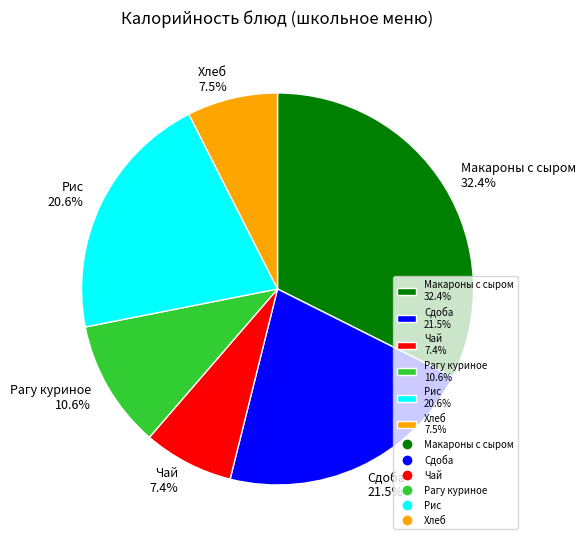

Between Макароны с сыром 32.4% and Чай 7.4%, which is larger?

Макароны с сыром 32.4%